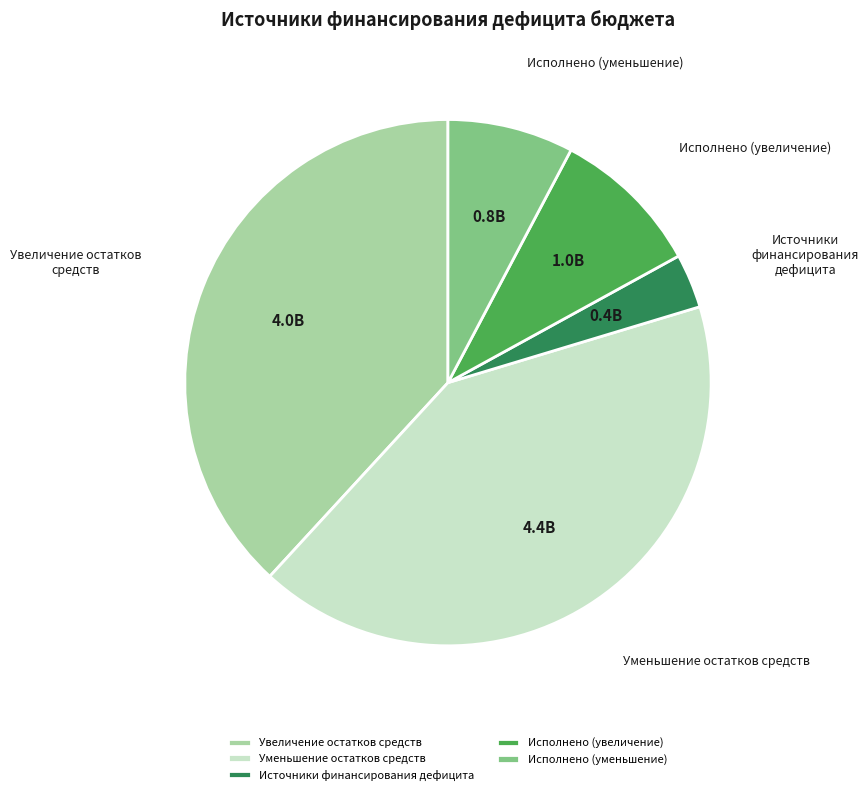

What is the smallest slice in the pie chart?

Источники финансирования дефицита